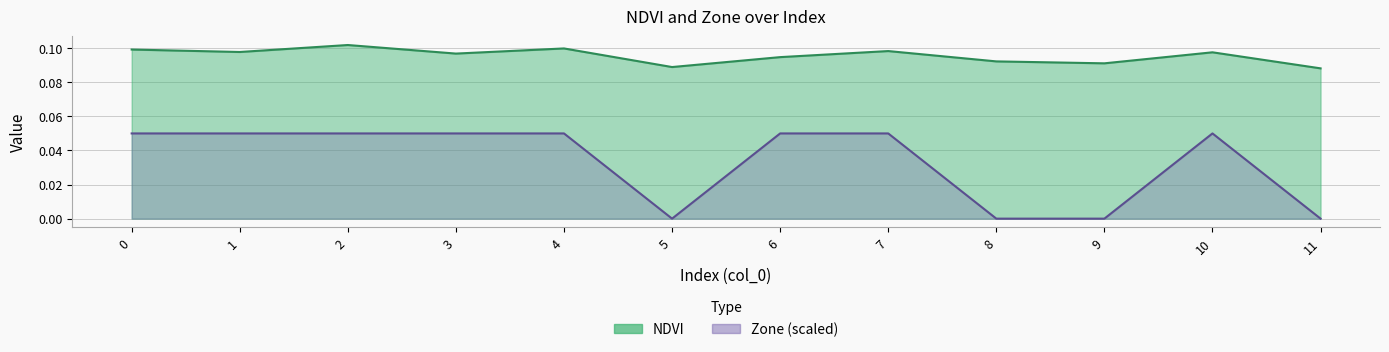

In NDVI, how many points are higher than both neighbors (excluding endpoints)?

4